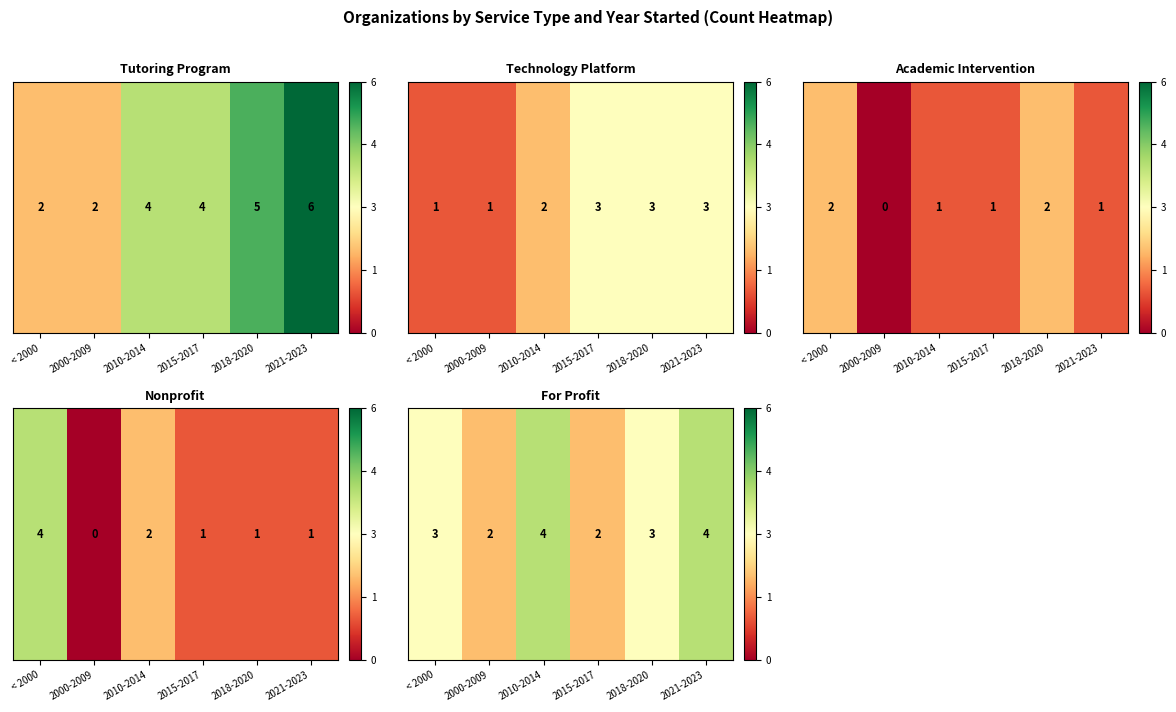

What is the ratio of the value at < 2000 to the value at 2021-2023?

0.8